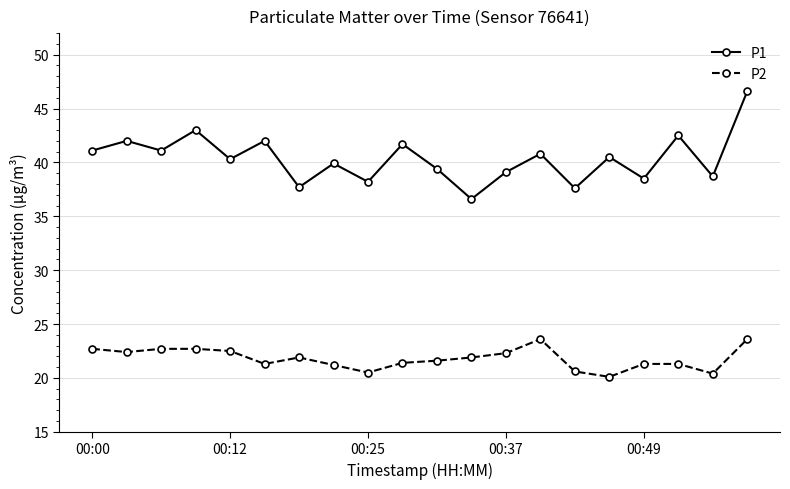

Rank the series by their average value, from lowest to highest.

P2, P1